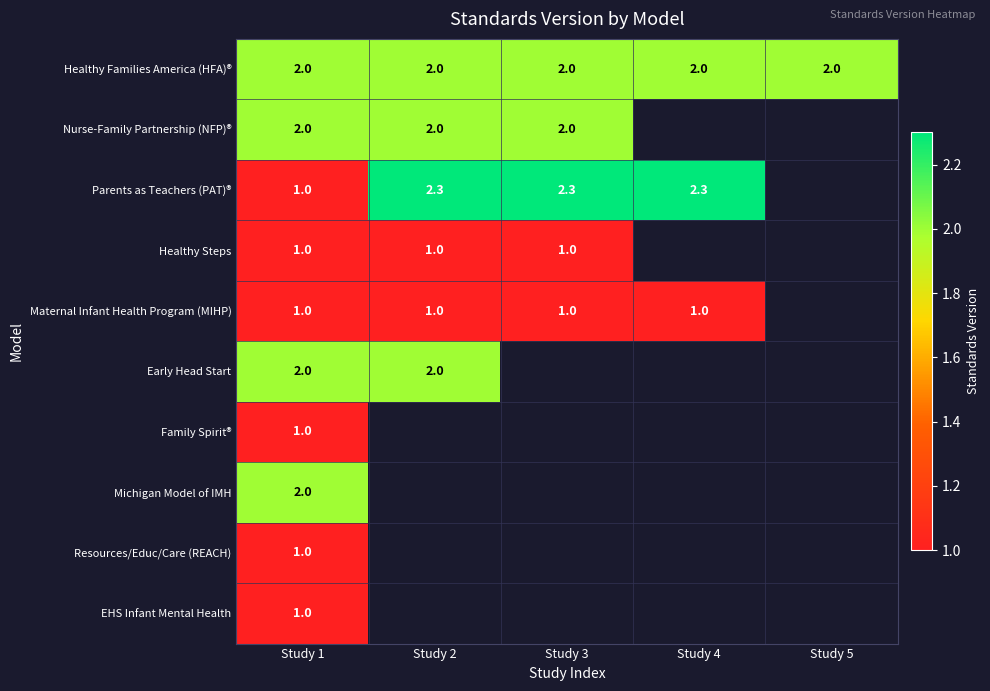

What is the approximate value of Healthy Families America (HFA)® at Study 4?

2.0